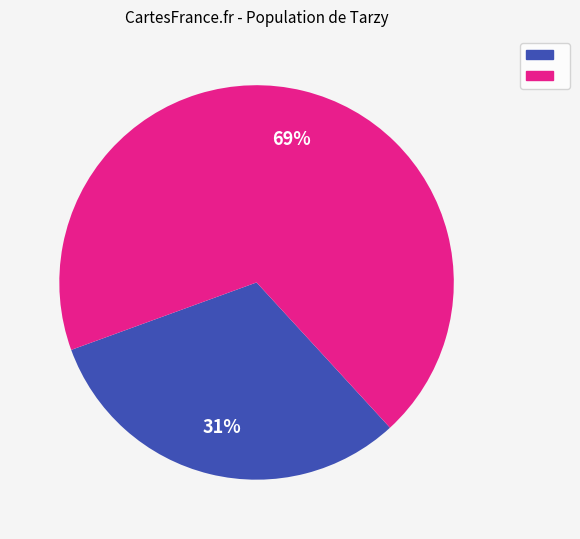

To the nearest percent, what is the average slice percentage?

50%